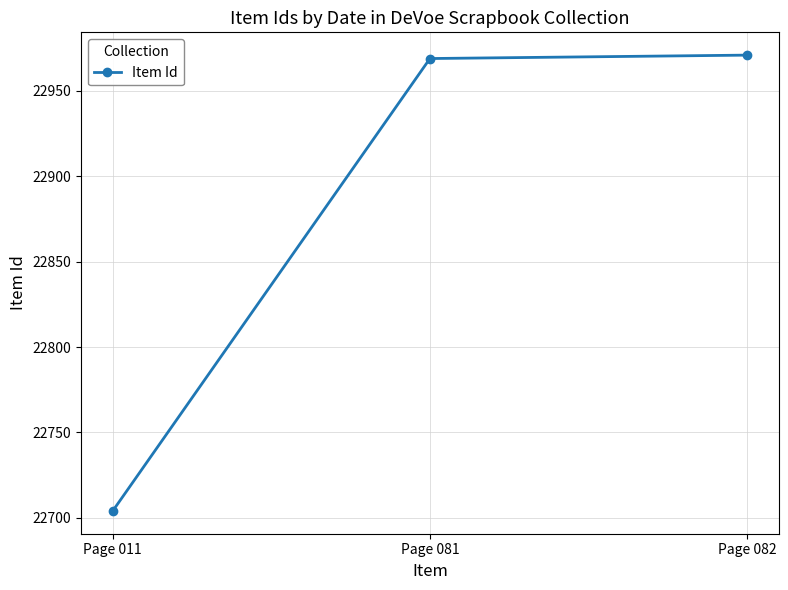

What is the value of the 2nd point from the left?

22969